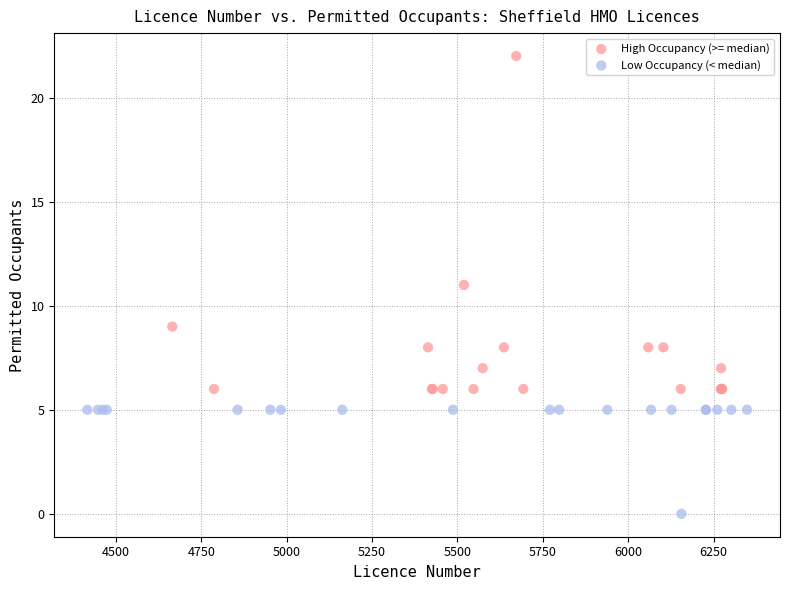

Which series has the widest spread of Y values?

High Occupancy (>= median)